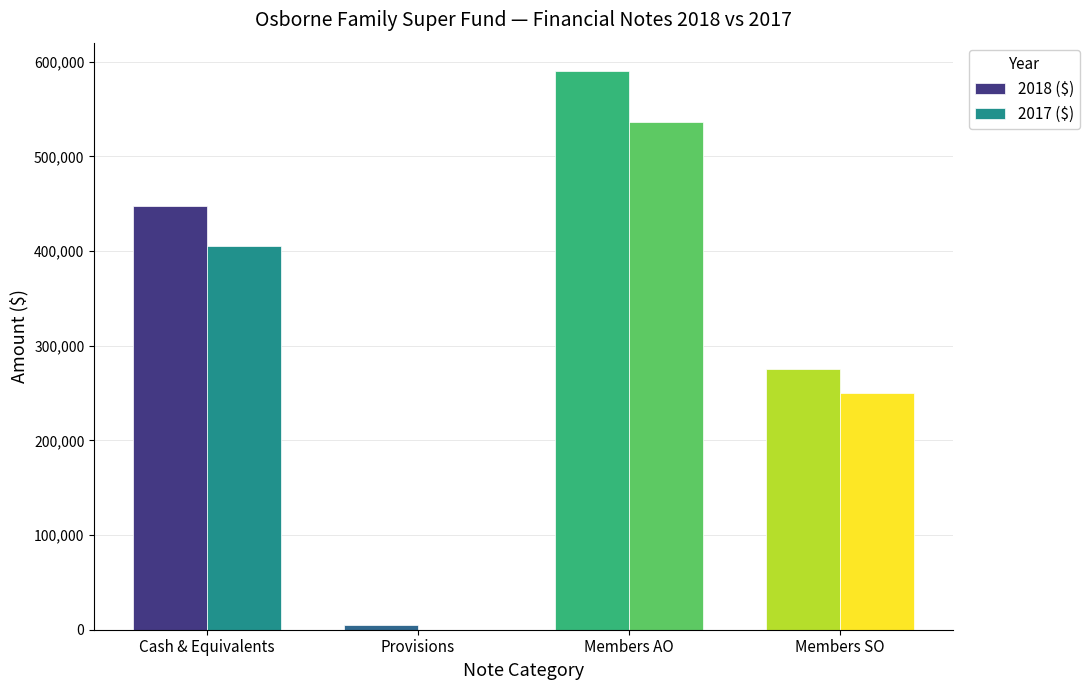

Reading left to right, list all the values displayed in this chart.

2018 ($): Cash & Equivalents=447385.6	Provisions=4710.2	Members AO=590512.3	Members SO=275473.8
2017 ($): Cash & Equivalents=405024.4	Provisions=105.8	Members AO=536687.8	Members SO=249810.8